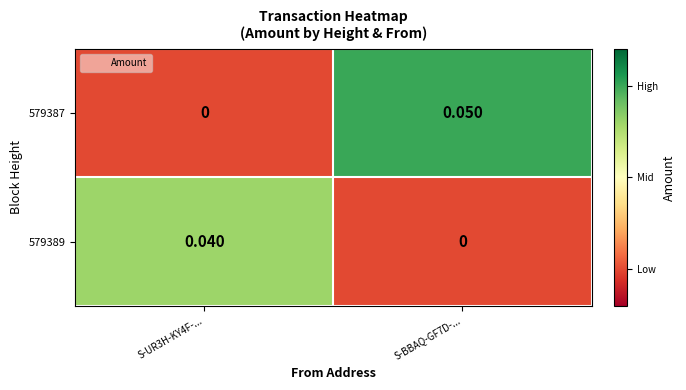

Is the value of 579387 at S-BBAQ-GF7D-... greater than the value of 579389 at S-UR3H-KY4F-...?

Yes